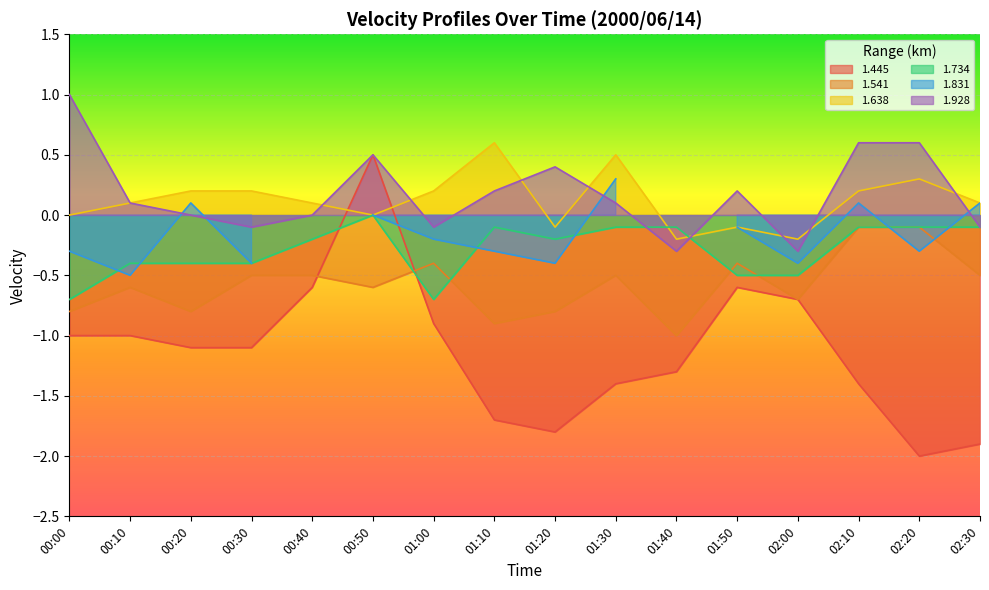

What is the difference between the highest and lowest values at 01:10?

2.3